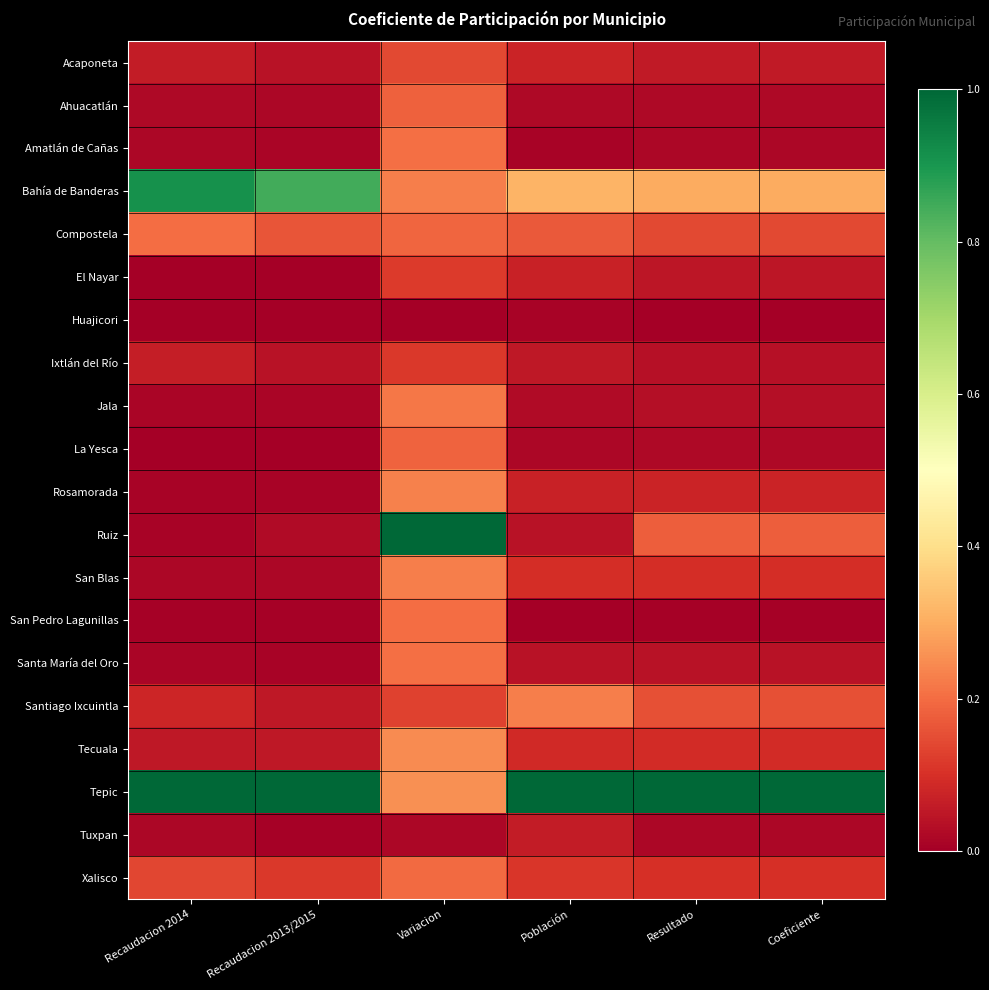

What is the difference between the highest and lowest values at Población?

1.0